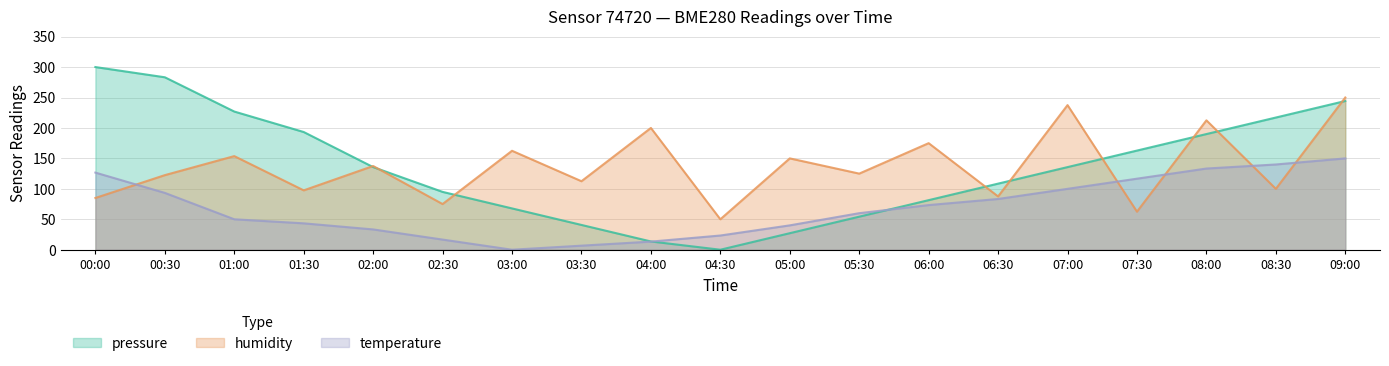

Reading left to right, transcribe all the data shown in this chart.

pressure: 00:00=300.0	00:30=283.2	01:00=226.9	01:30=193.3	02:00=135.7	02:30=95.0	03:00=67.8	03:30=40.7	04:00=13.6	04:30=0.0	05:00=27.1	05:30=54.3	06:00=81.4	06:30=108.6	07:00=135.7	07:30=162.8	08:00=190.0	08:30=217.1	09:00=244.2
humidity: 00:00=85.0	00:30=122.5	01:00=153.7	01:30=97.5	02:00=137.5	02:30=75.0	03:00=162.5	03:30=112.5	04:00=200.0	04:30=50.0	05:00=150.0	05:30=125.0	06:00=175.0	06:30=87.5	07:00=237.5	07:30=62.5	08:00=212.5	08:30=100.0	09:00=250.0
temperature: 00:00=126.7	00:30=93.3	01:00=50.0	01:30=43.3	02:00=33.3	02:30=16.7	03:00=0.0	03:30=6.7	04:00=13.3	04:30=23.3	05:00=40.0	05:30=60.0	06:00=73.3	06:30=83.3	07:00=100.0	07:30=116.7	08:00=133.3	08:30=140.0	09:00=150.0